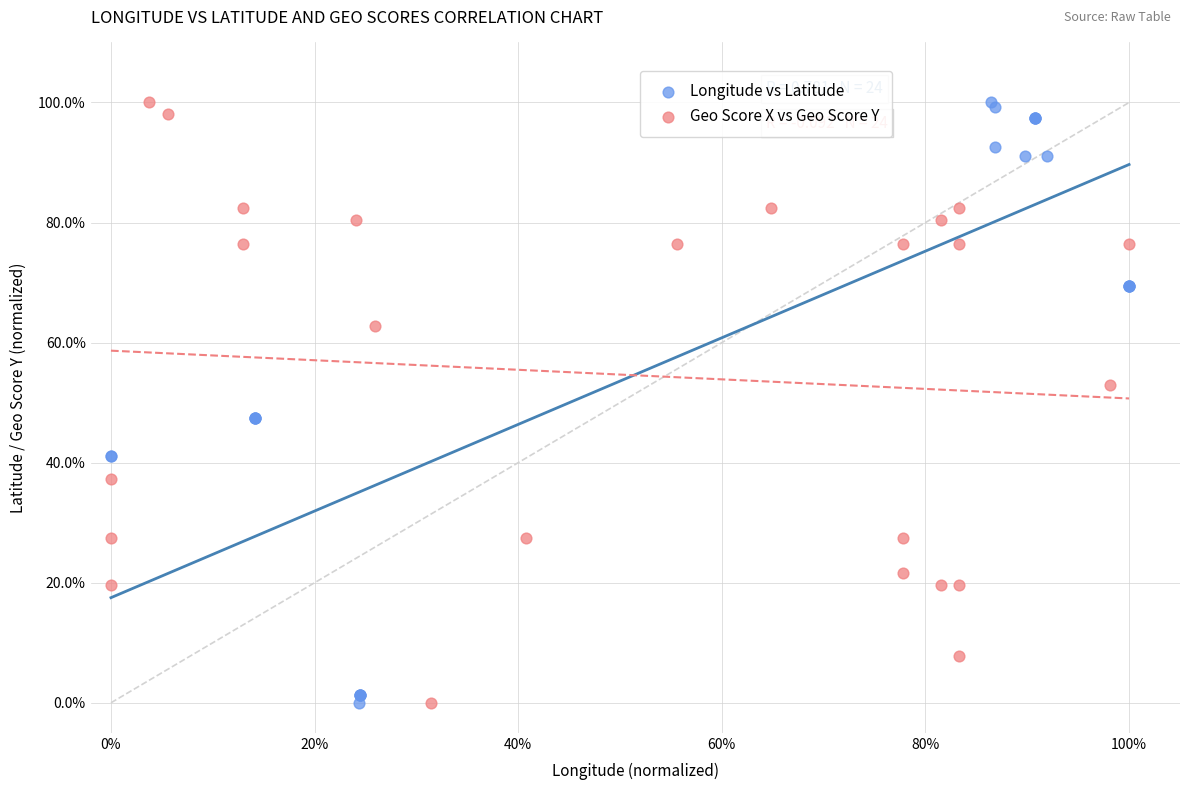

What are all the series names shown in the legend?

Longitude vs Latitude, Geo Score X vs Geo Score Y